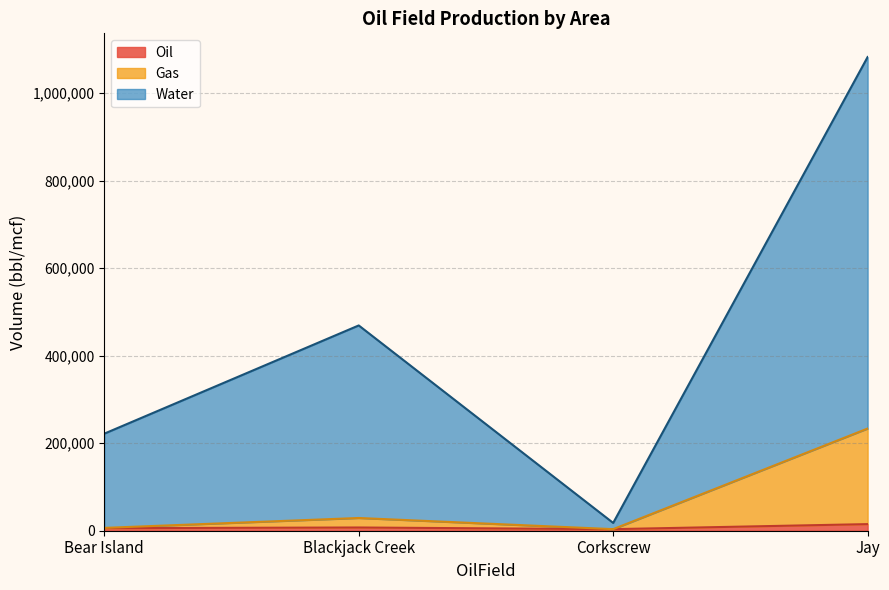

What position from the left is Bear Island?

1